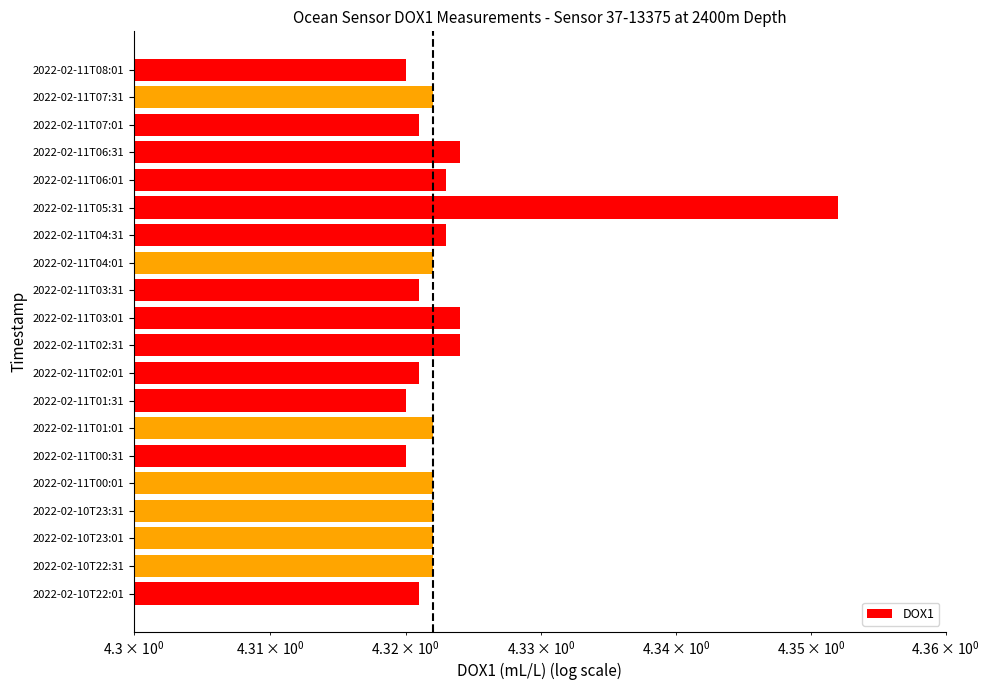

How many distinct data groups are displayed?

1